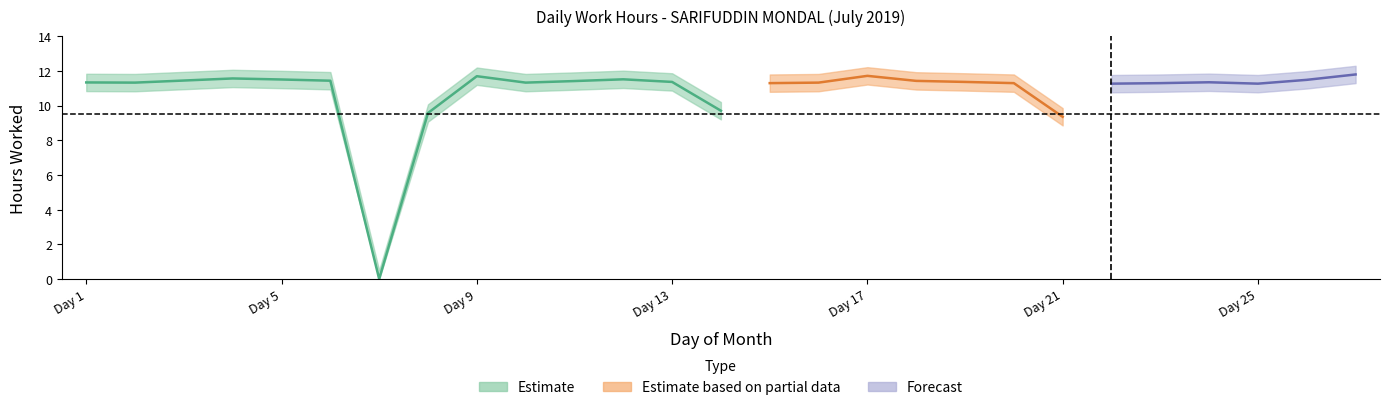

Reading left to right, what are all the values shown in this chart?

11.3	11.3	11.4	11.6	11.5	11.4	0.0	9.6	11.7	11.3	11.4	11.5	11.4	9.7	11.3	11.3	11.7	11.4	11.4	11.3	9.3	11.3	11.3	11.3	11.3	11.5	11.8